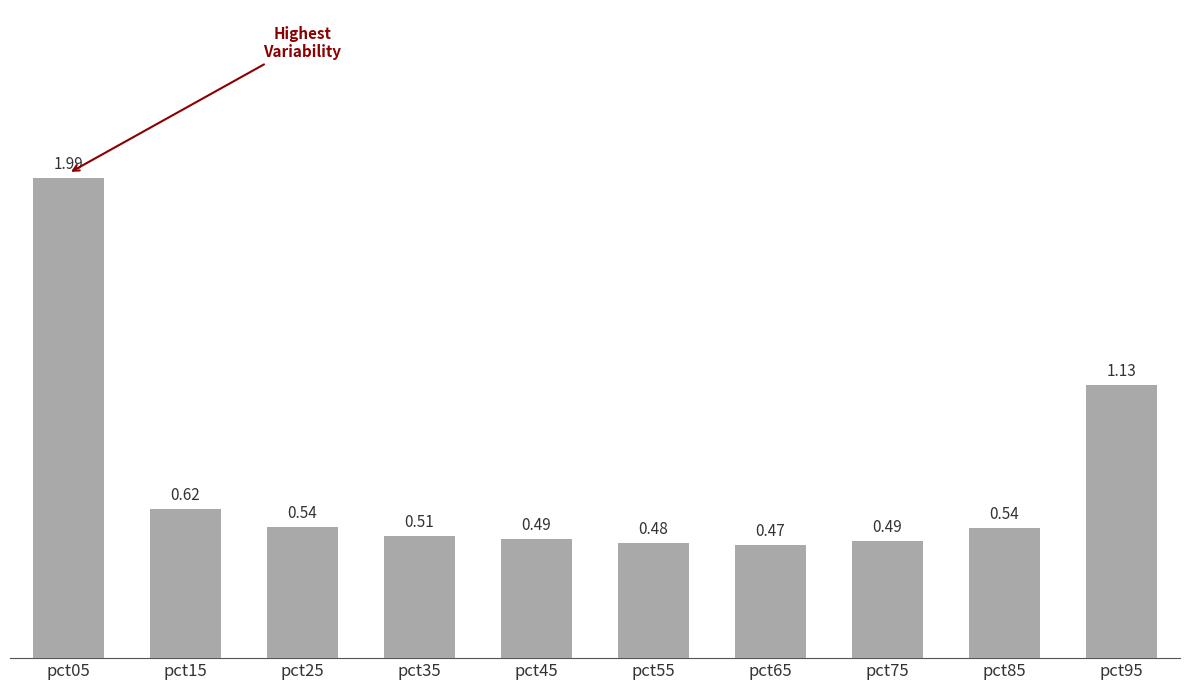

Which has a higher value, pct35 or pct15?

pct15